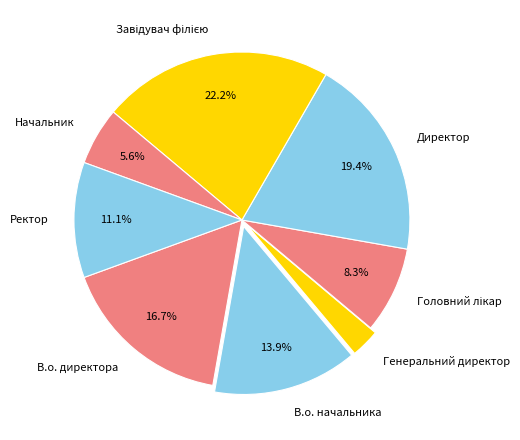

Which has a higher value, Начальник or Директор?

Директор